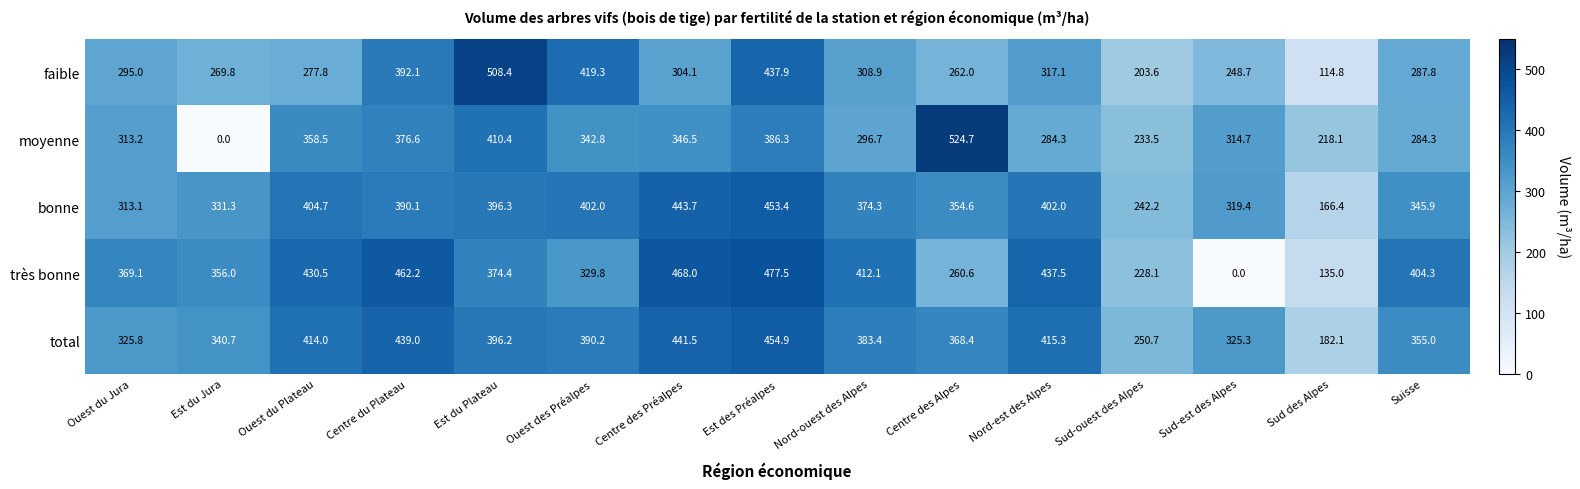

Between Centre des Alpes and Suisse, which series saw the biggest shift?

moyenne